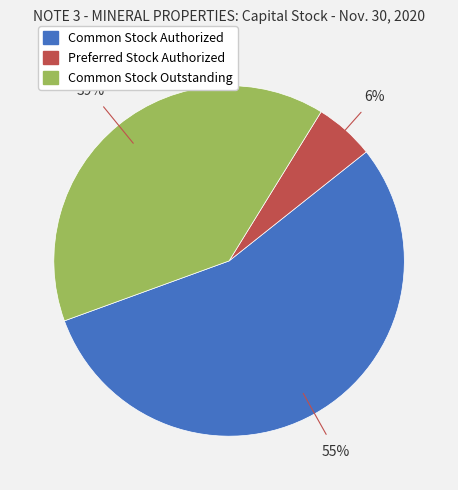

Combined, do Common Stock Authorized and Preferred Stock Authorized account for over 50%?

Yes